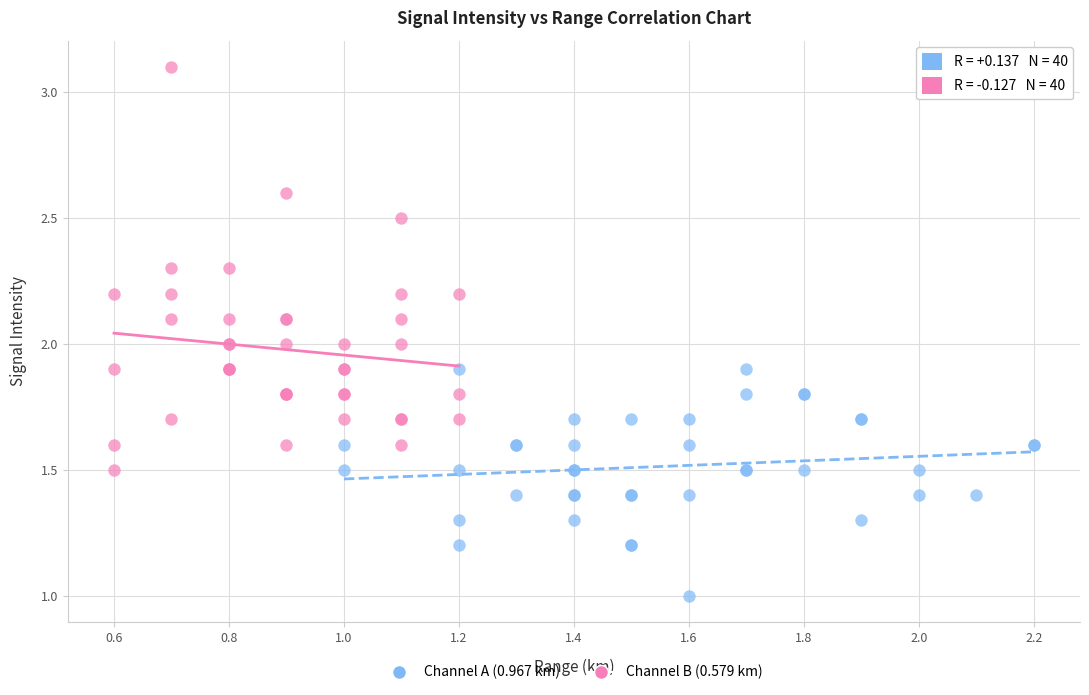

Which series reaches the minimum Y coordinate?

Channel A (0.967 km)